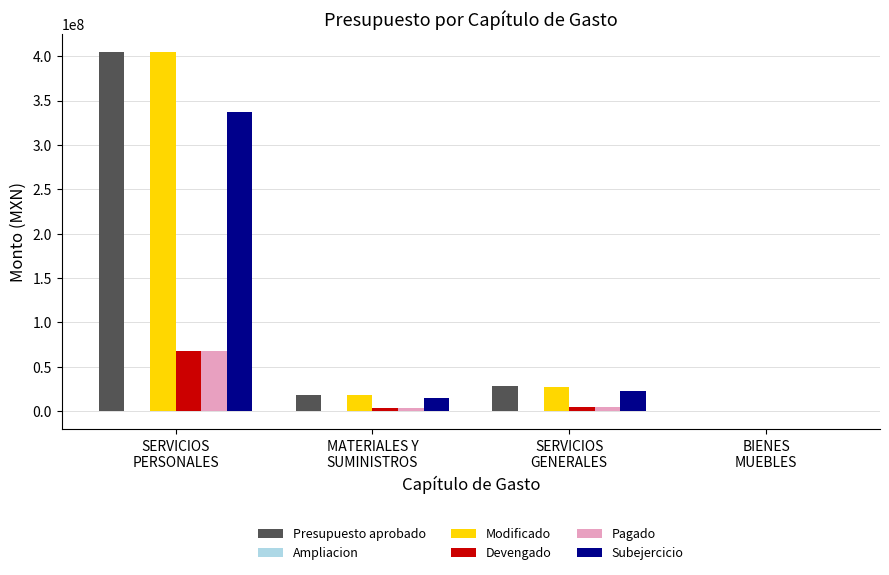

What is the sum of all Modificado values?

451645533.7